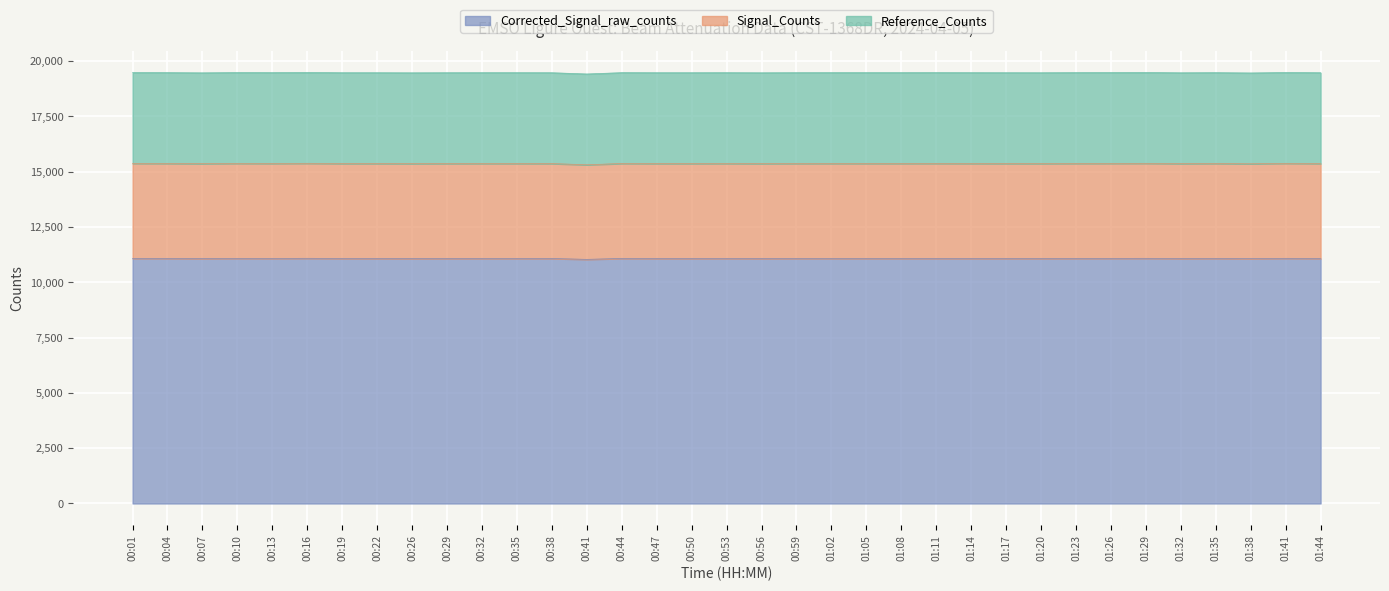

What is the sum of all Corrected_Signal_raw_counts values?

387700